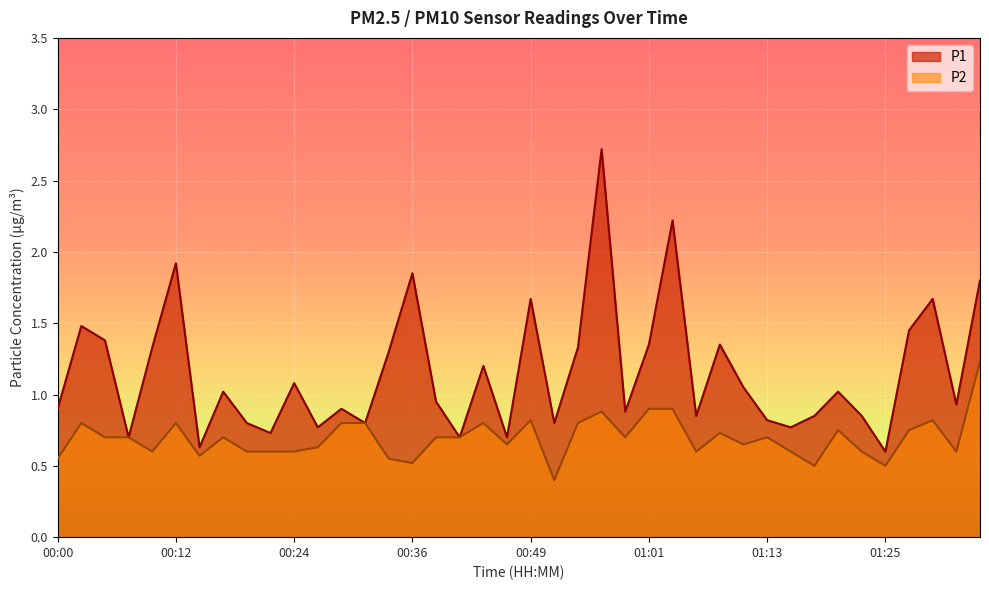

How many series are shown in this chart?

2